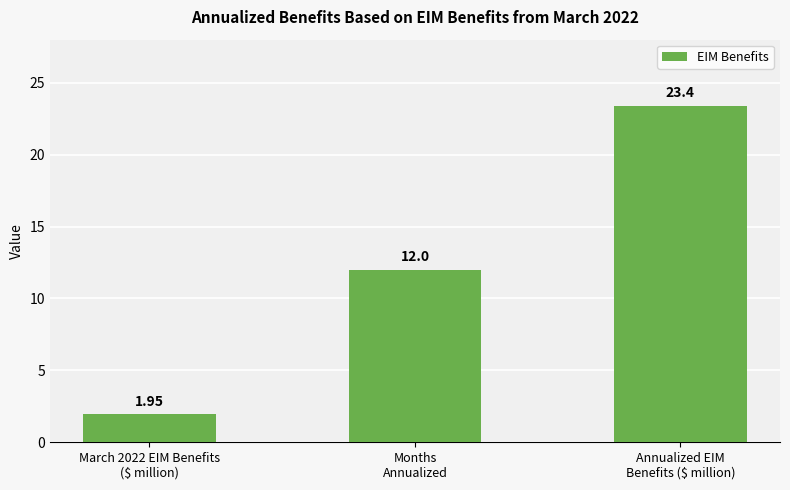

How many data points are less than 12?

1